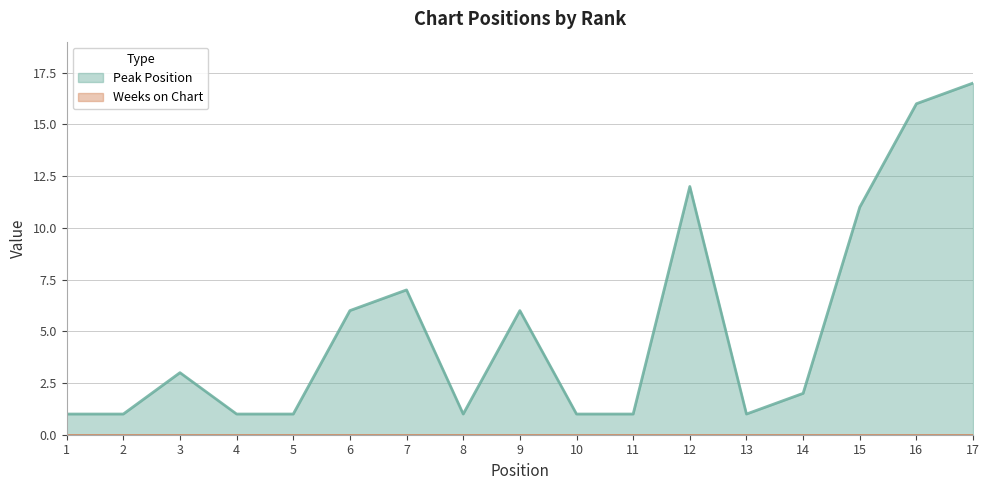

Reading left to right, extract all data points from this chart.

1	1	3	1	1	6	7	1	6	1	1	12	1	2	11	16	17